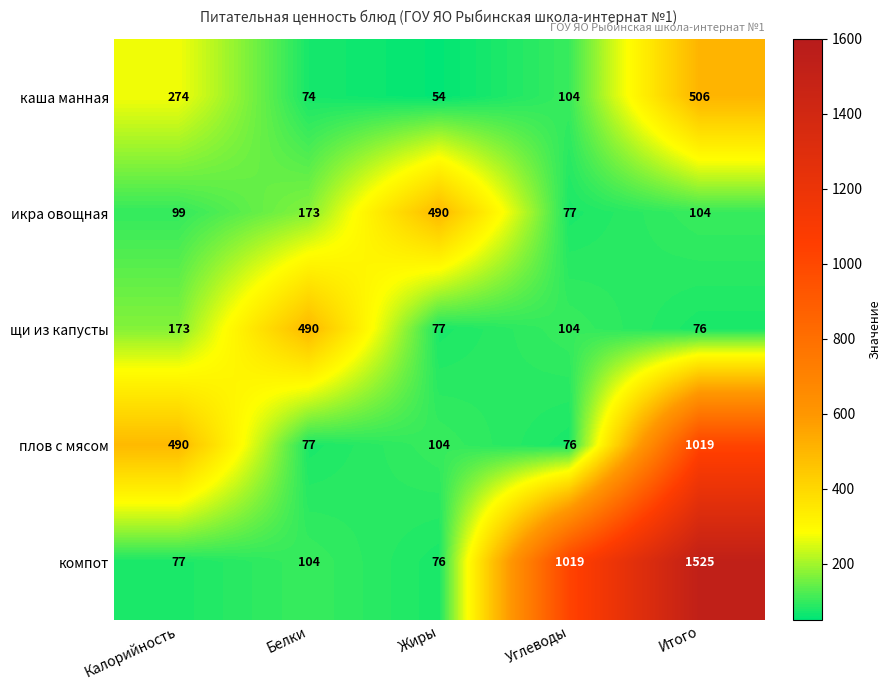

Which category has the highest value across all series?

Итого